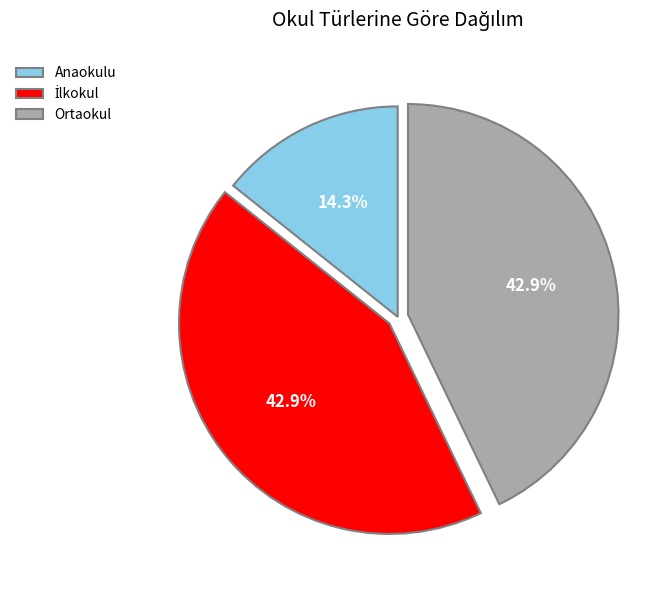

Do Anaokulu and Ortaokul together represent more than half of the pie?

Yes